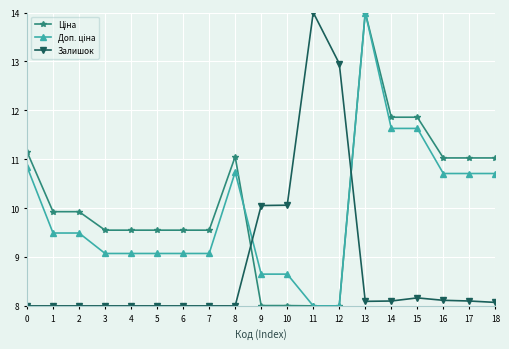

What is the sum of all Залишок values?

167.7